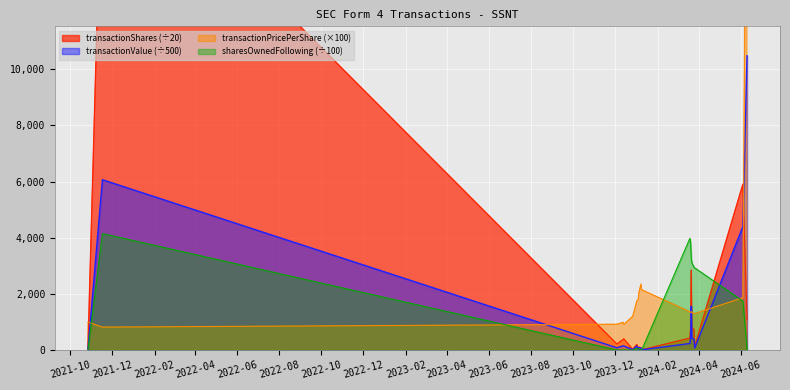

What is the maximum value for sharesOwnedFollowingTransaction?

4150.0